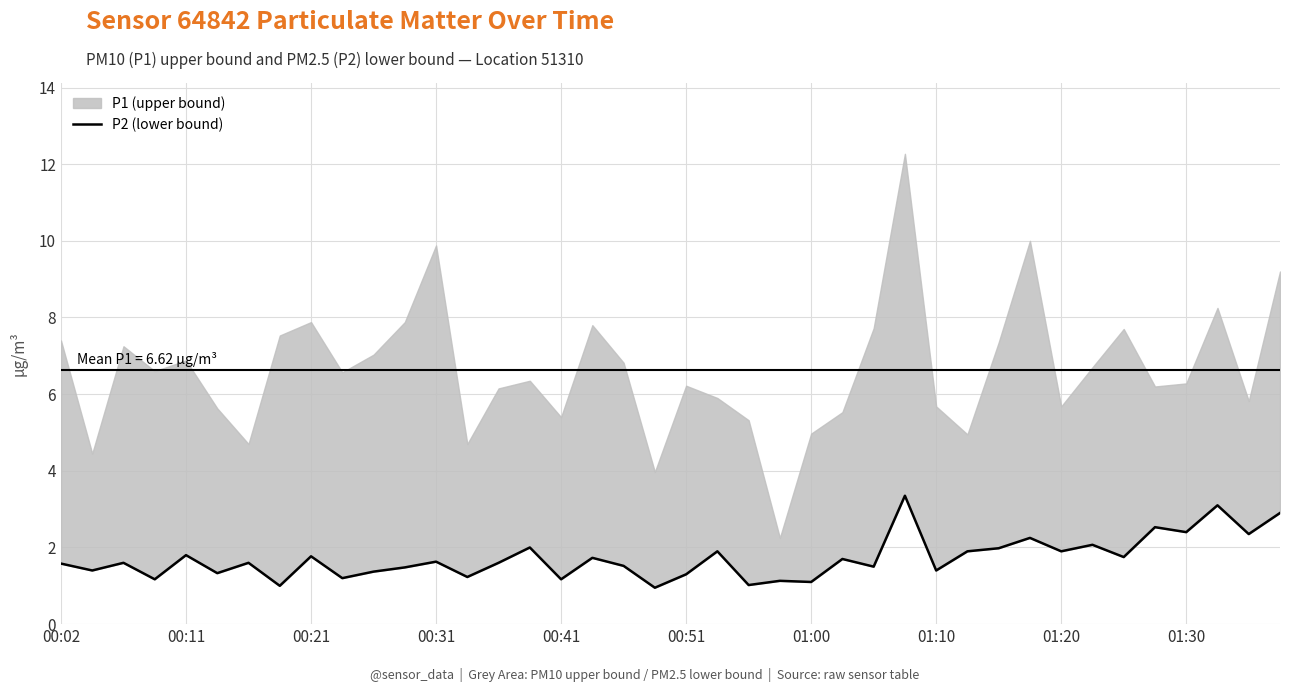

Is it true that the value at 35 is 3.4?

False